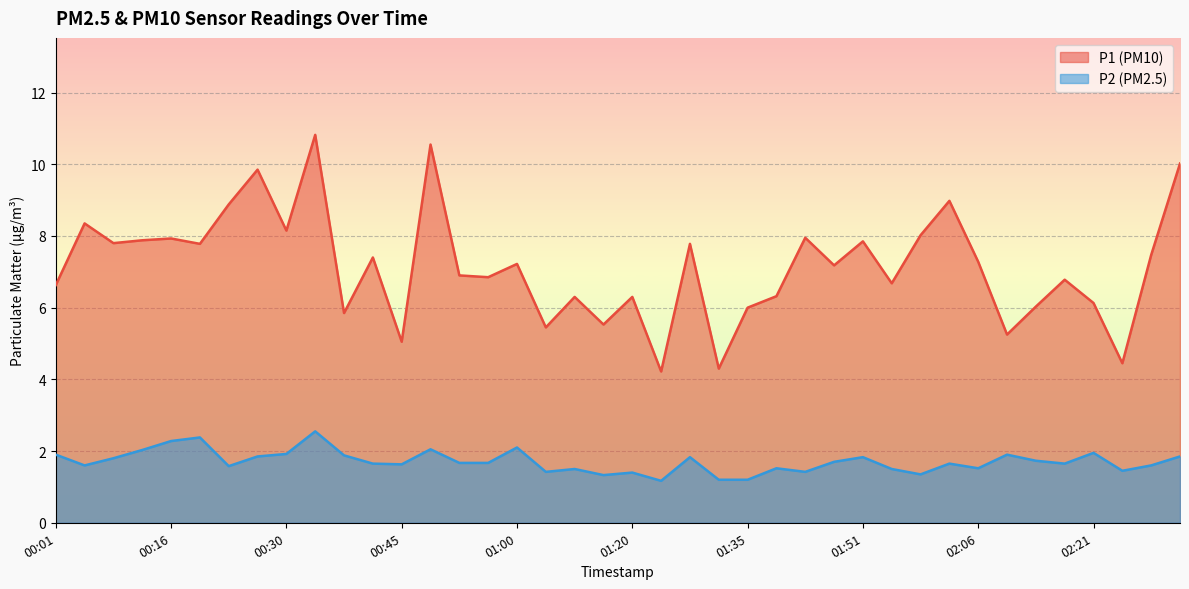

Where is P1 nearest to the value 7?

00:53